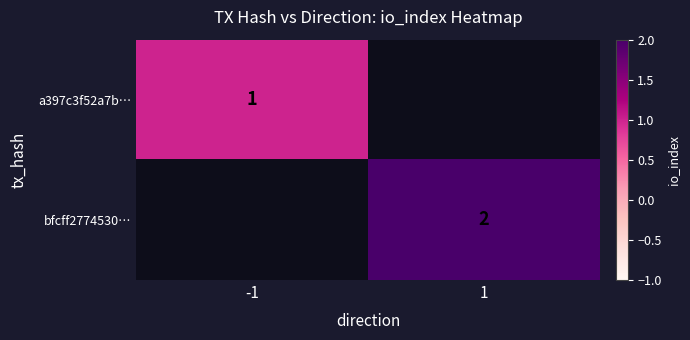

What is the minimum value shown in the chart?

1.0